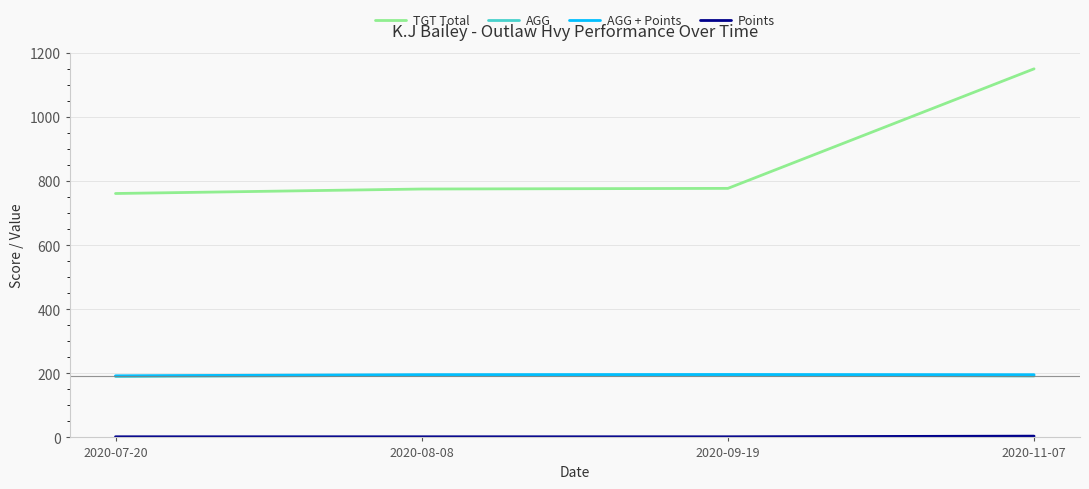

How many lines are shown in the chart?

4